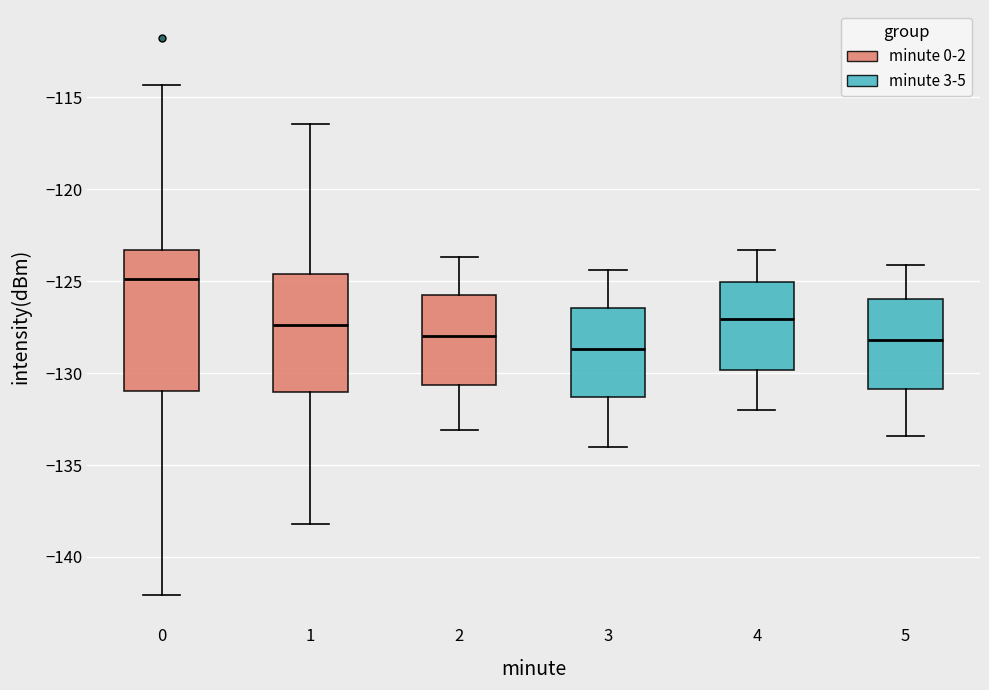

Reading left to right, transcribe this box plot: for each box, give where its median line is, the range the box spans, and where its two whiskers end, as read against the y-axis. The values are not printed on the chart, so give them approximately, as read against the axis.

0: median -125.0, box -131.0 to -123.5, whiskers -142.0 to -114.5
1: median -127.5, box -131.0 to -124.5, whiskers -138.0 to -116.5
2: median -128.0, box -130.5 to -125.5, whiskers -133.0 to -123.5
3: median -128.5, box -131.5 to -126.5, whiskers -134.0 to -124.5
4: median -127.0, box -130.0 to -125.0, whiskers -132.0 to -123.5
5: median -128.0, box -131.0 to -126.0, whiskers -133.5 to -124.0